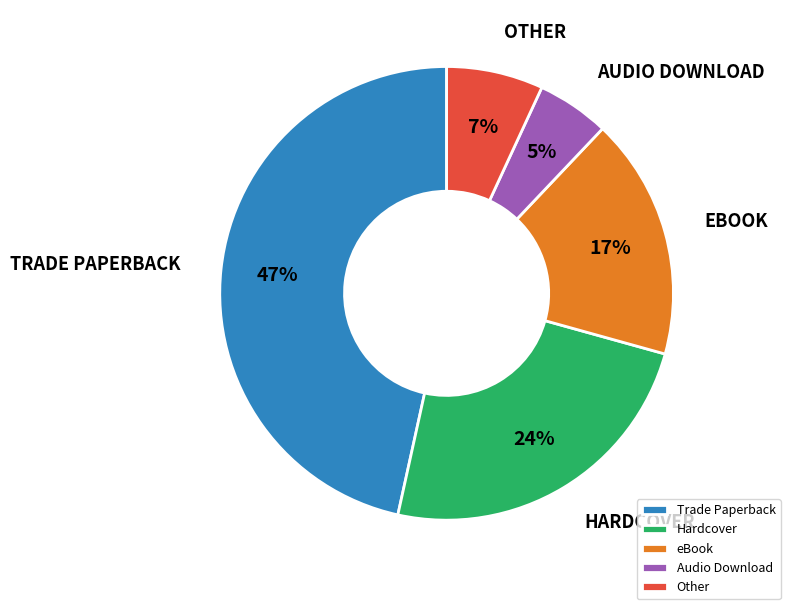

What is the smallest slice in the pie chart?

Audio Download